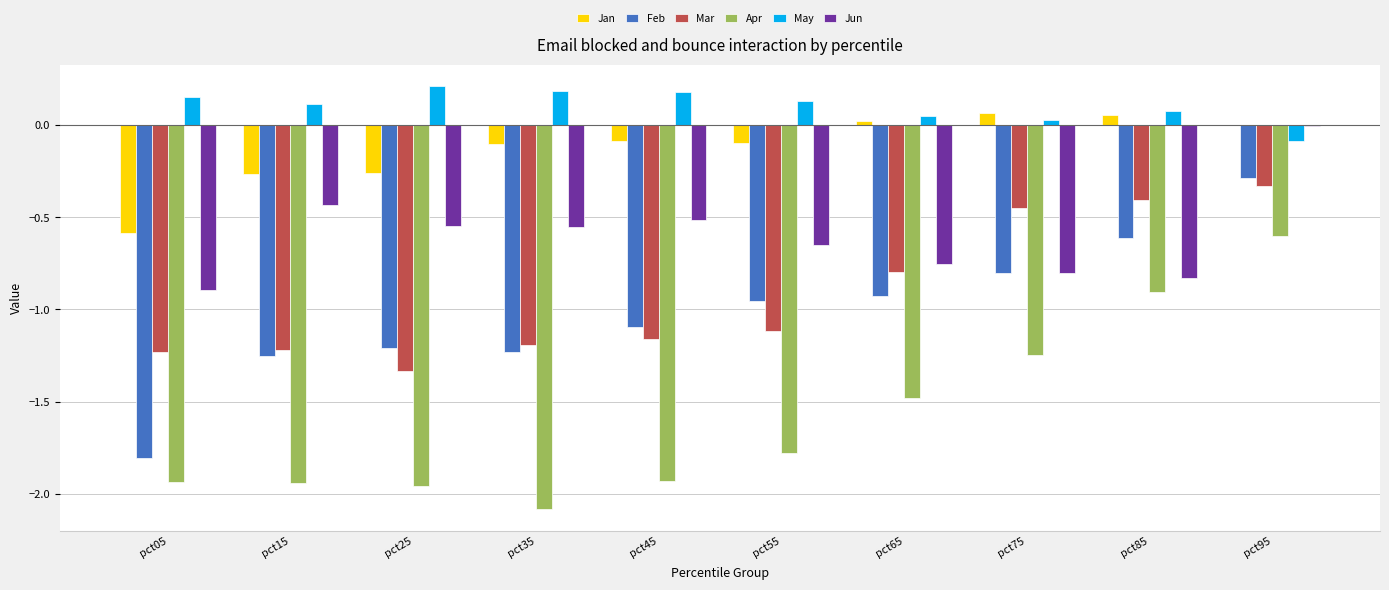

What is the sum of all Feb values?

-10.2